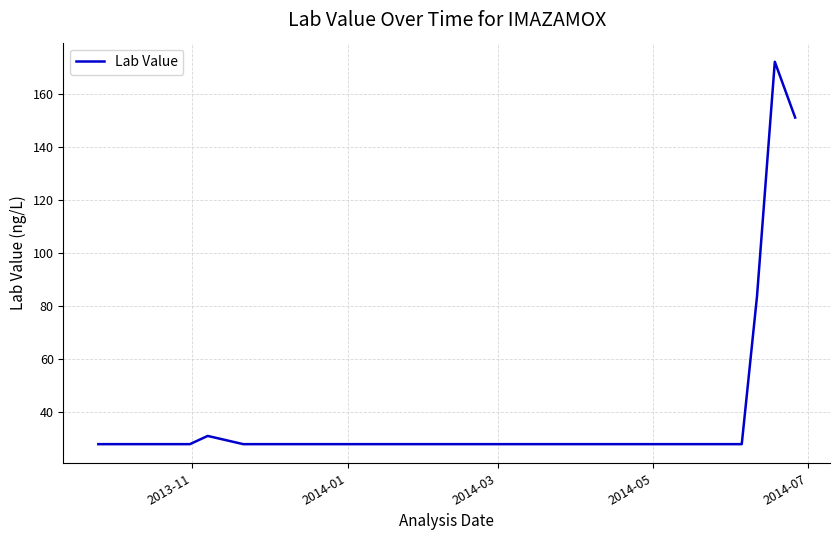

What is the maximum value shown in the chart?

172.0